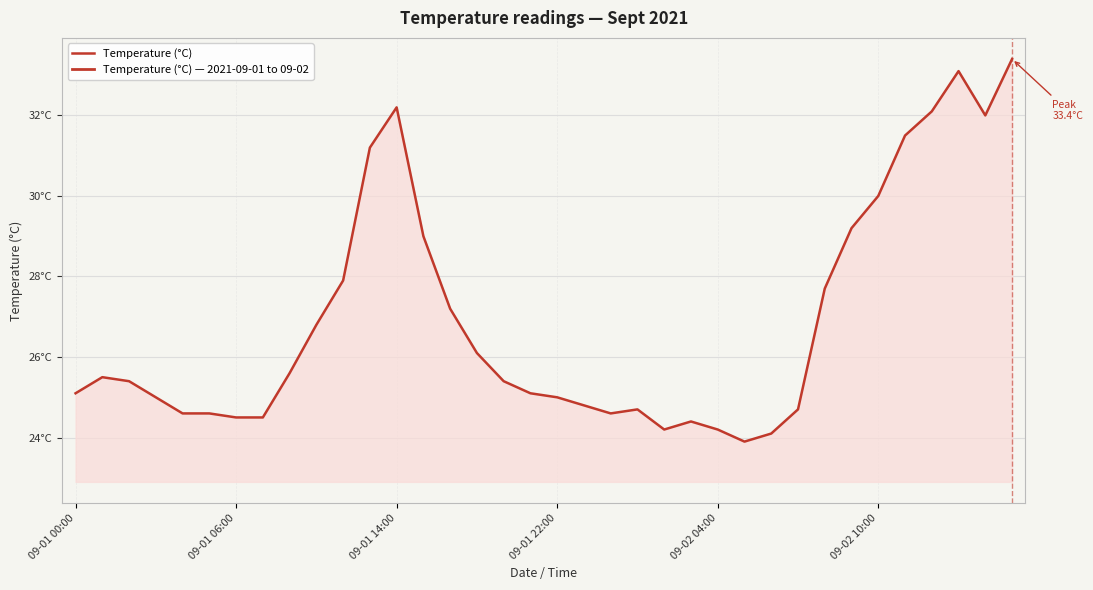

Does the chart have visible grid lines?

Yes